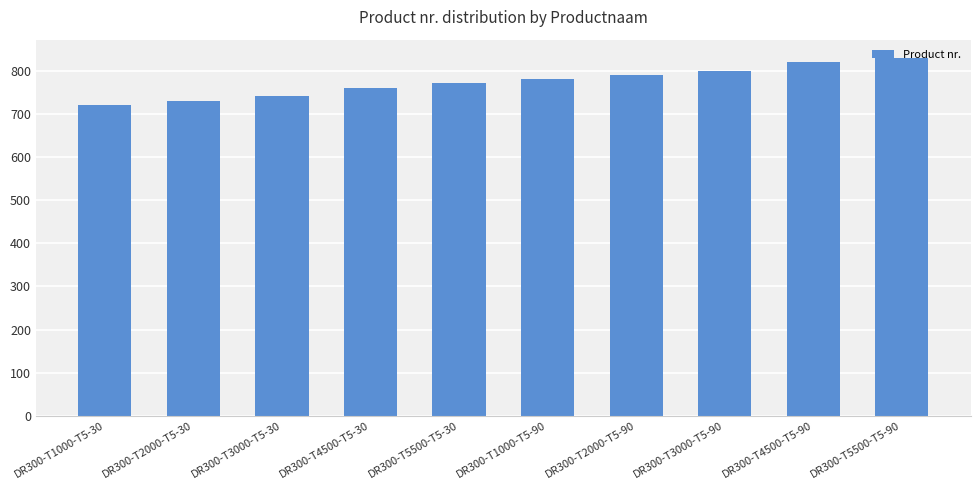

What is the value of the 2nd bar from the left?

730